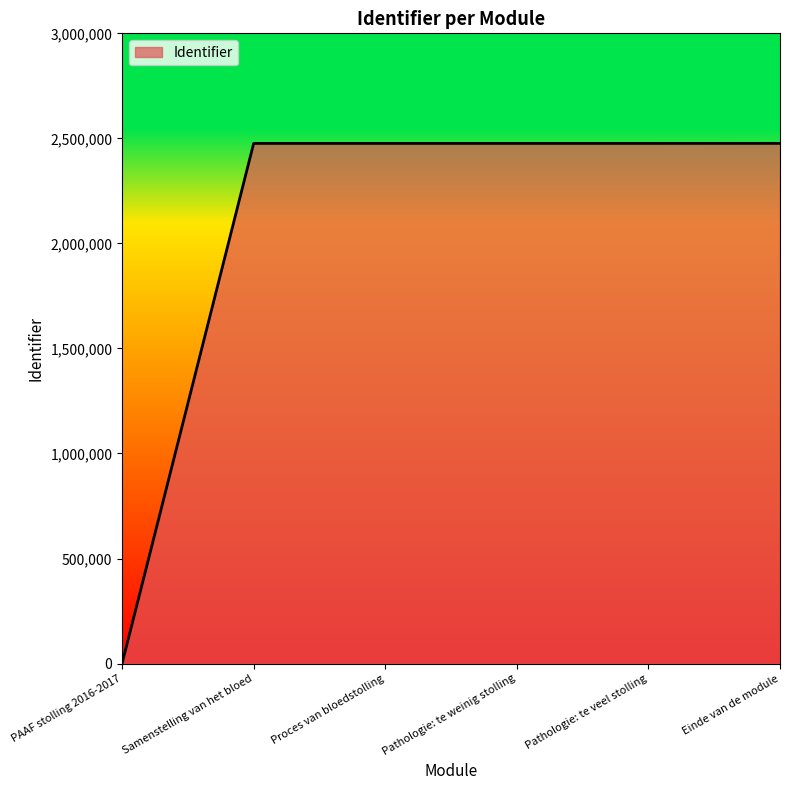

Read the value at Pathologie: te veel stolling.

2476064